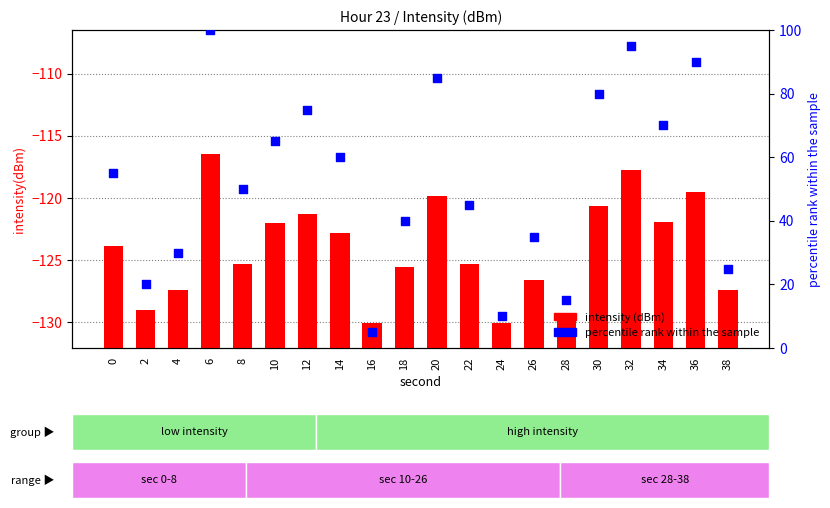

Which series reaches the minimum Y coordinate?

intensity (dBm)